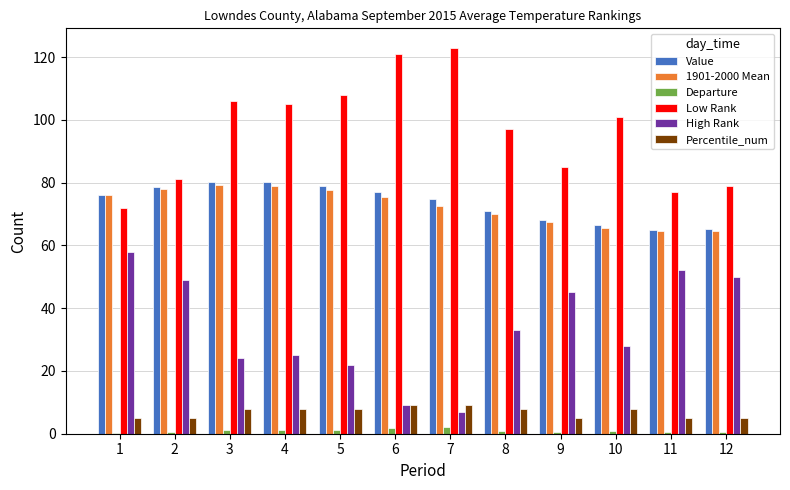

True or false: Departure has a value of 1.7 at 6.

True